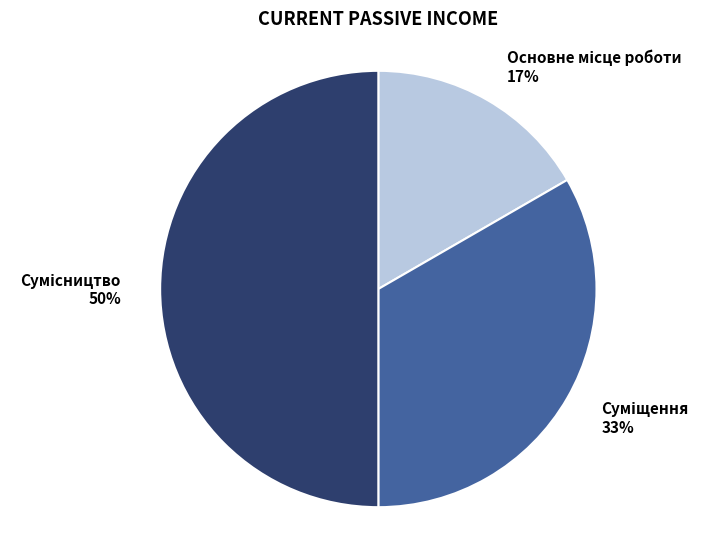

To the nearest percent, what is the average slice percentage?

33%